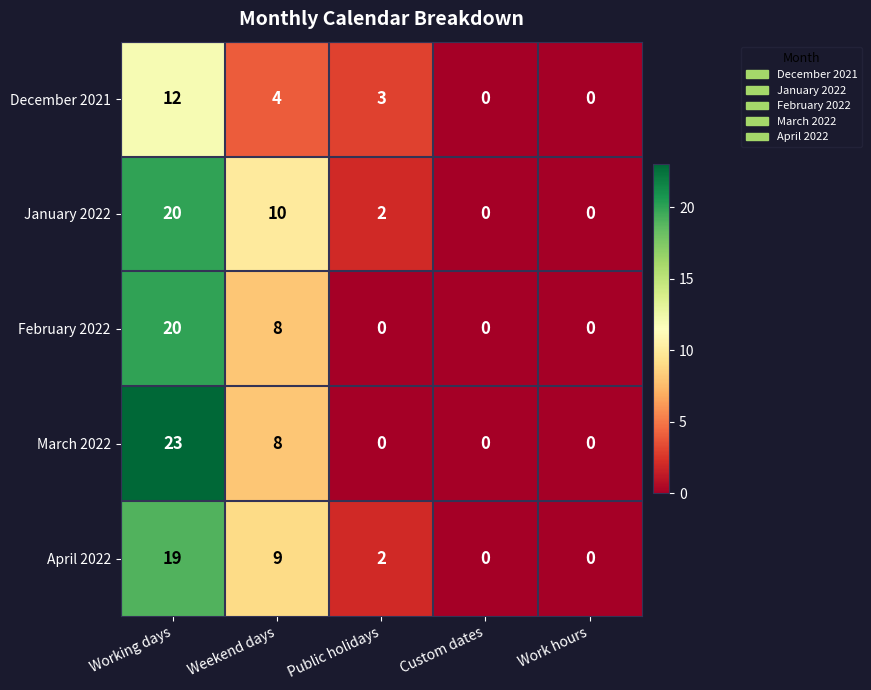

At which category does the chart reach its peak across all series?

Working days